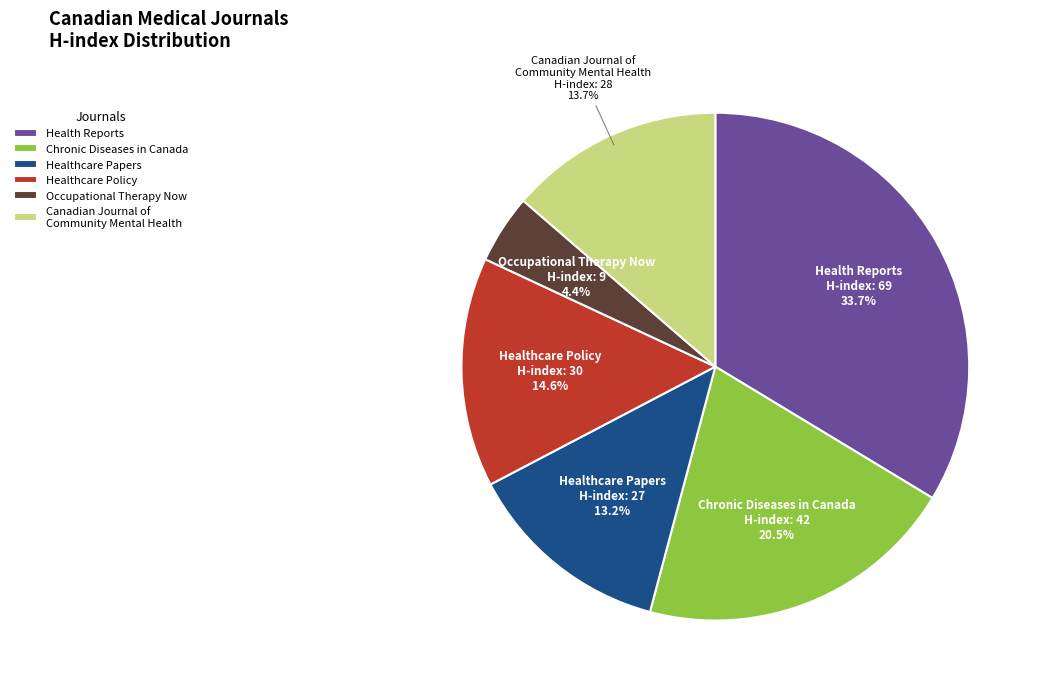

Which has a higher value, Healthcare Policy or Chronic Diseases in Canada?

Chronic Diseases in Canada